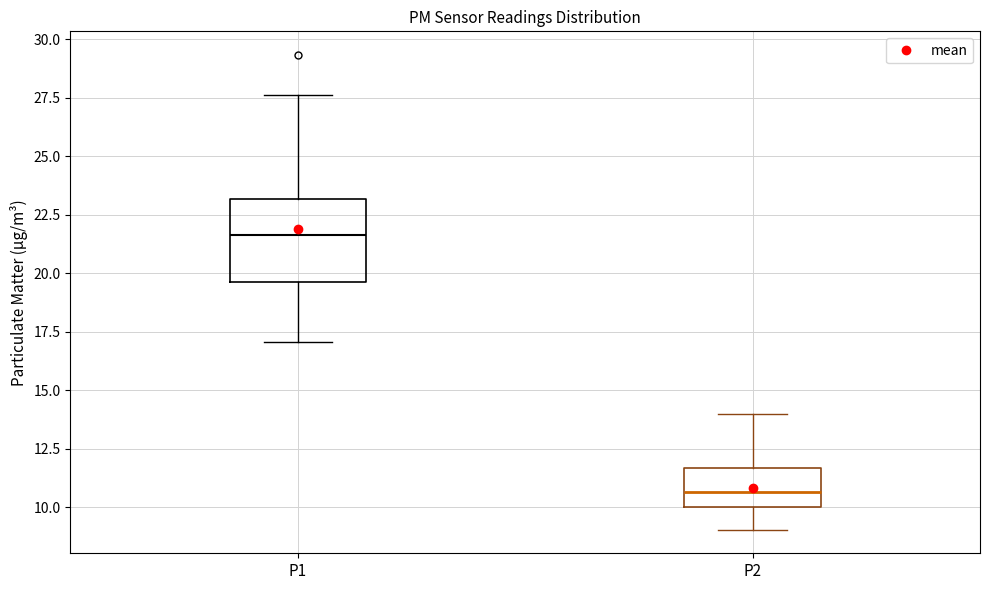

Where is the lower edge of the box for P2 on the y-axis? The values are not printed on the chart, so give them approximately, as read against the axis.

10.0